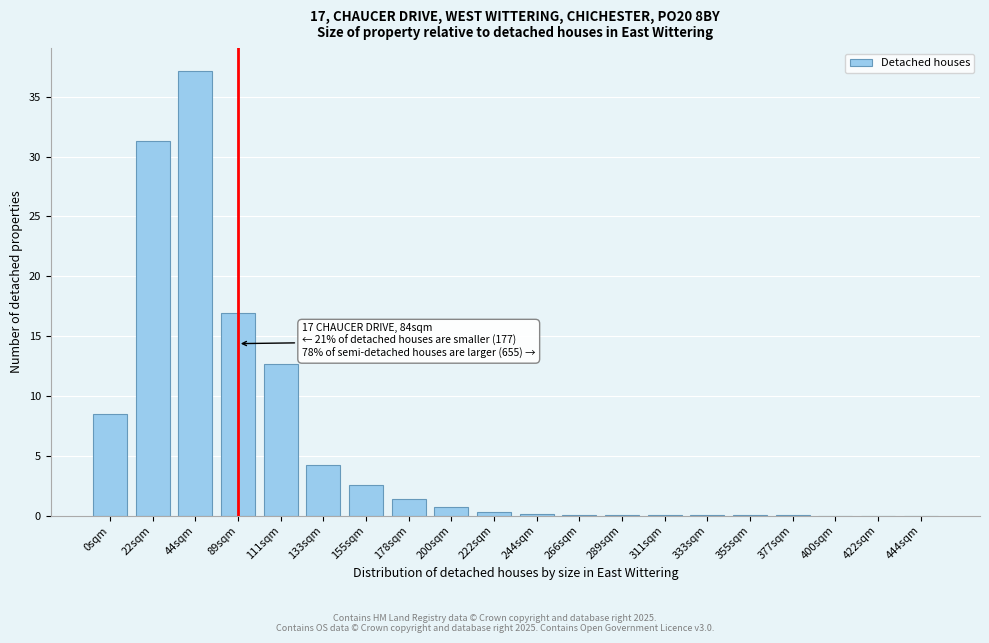

The chart shows a value of 12.7 at 111sqm. True or false?

True